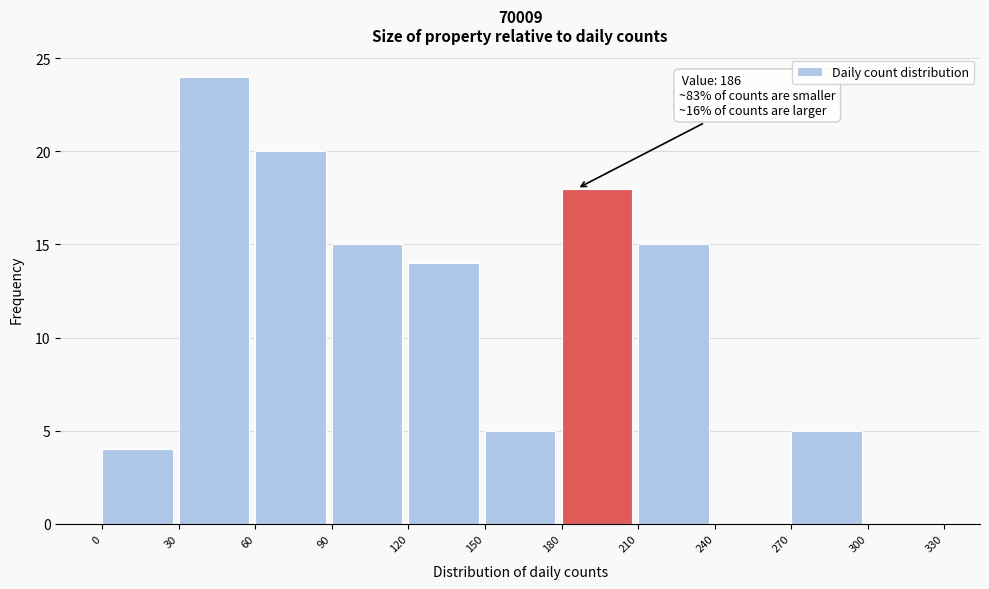

Over which range of the x-axis is the bar tallest?

30 to 60